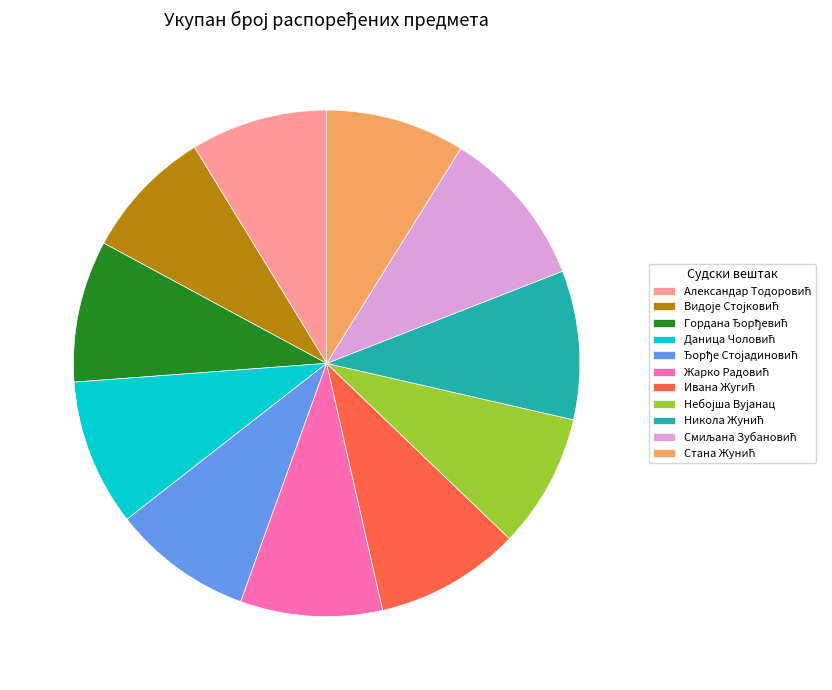

Is there a majority slice in this chart?

No